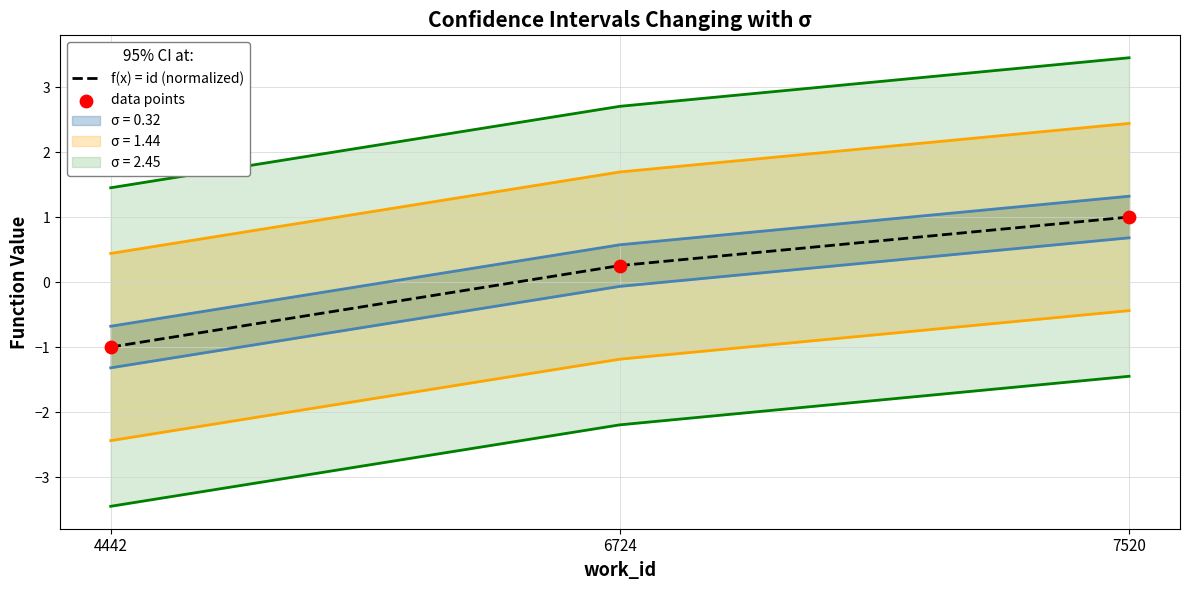

What is the total value across all series at 6724?

0.5